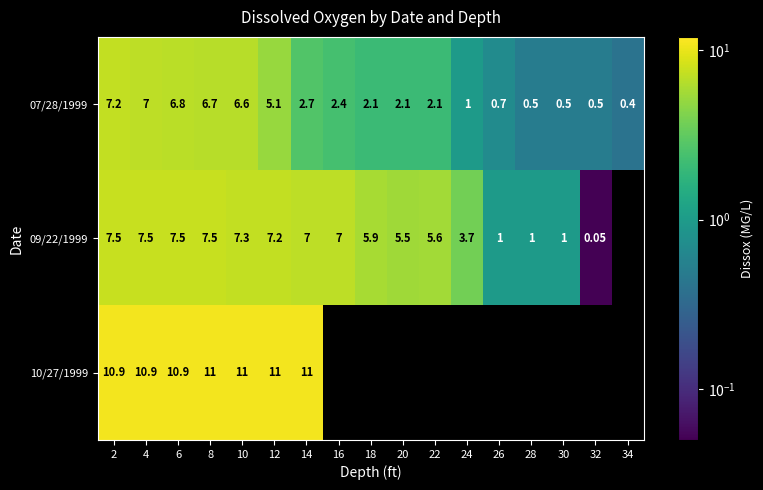

Is the value of 07/28/1999 at 32 greater than the value of 09/22/1999 at 4?

No